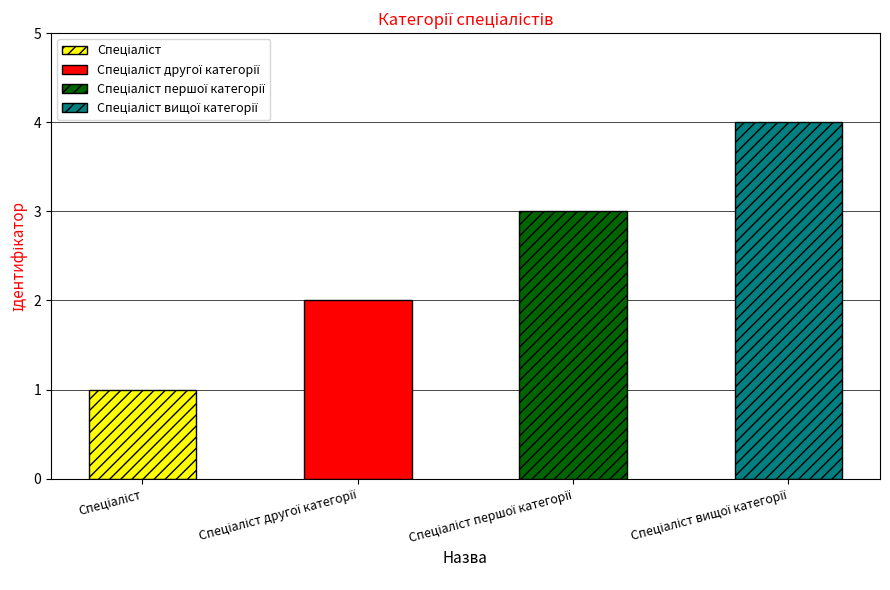

What is the difference between the maximum and minimum values?

3